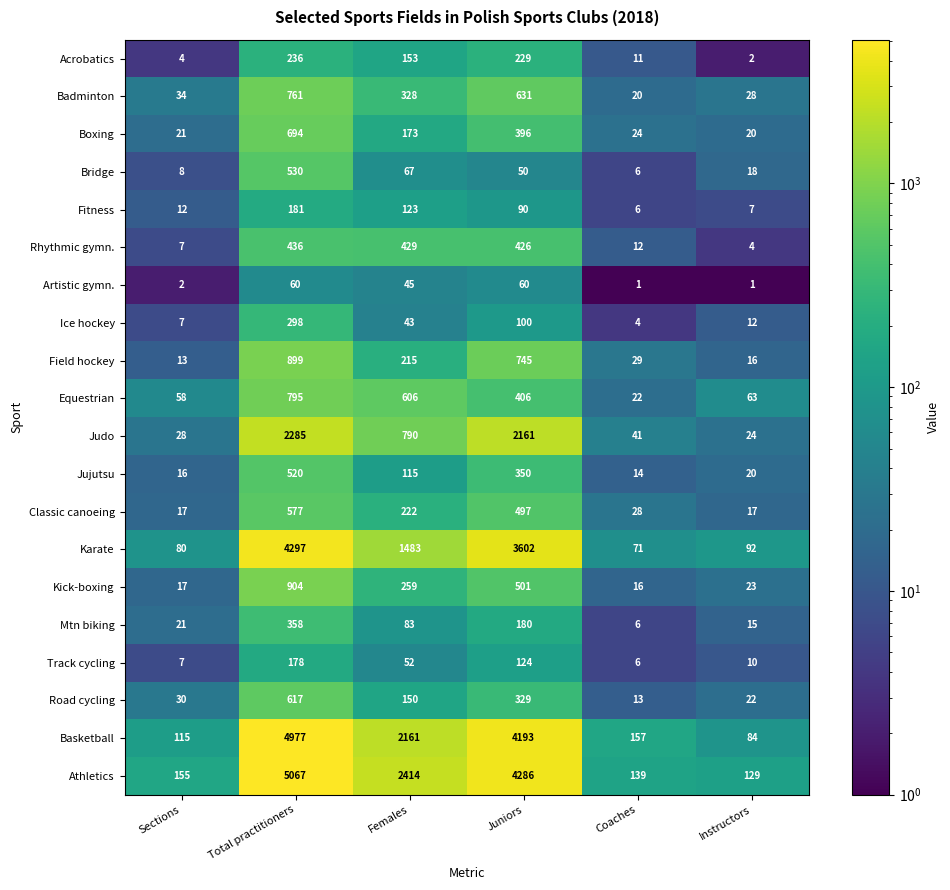

How many distinct data groups are displayed?

20